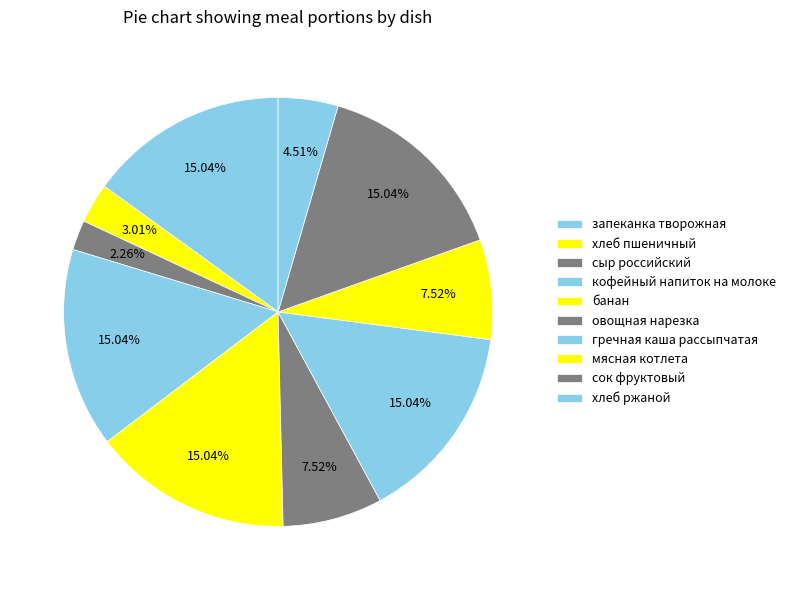

Is there any slice that represents more than half of the pie?

No